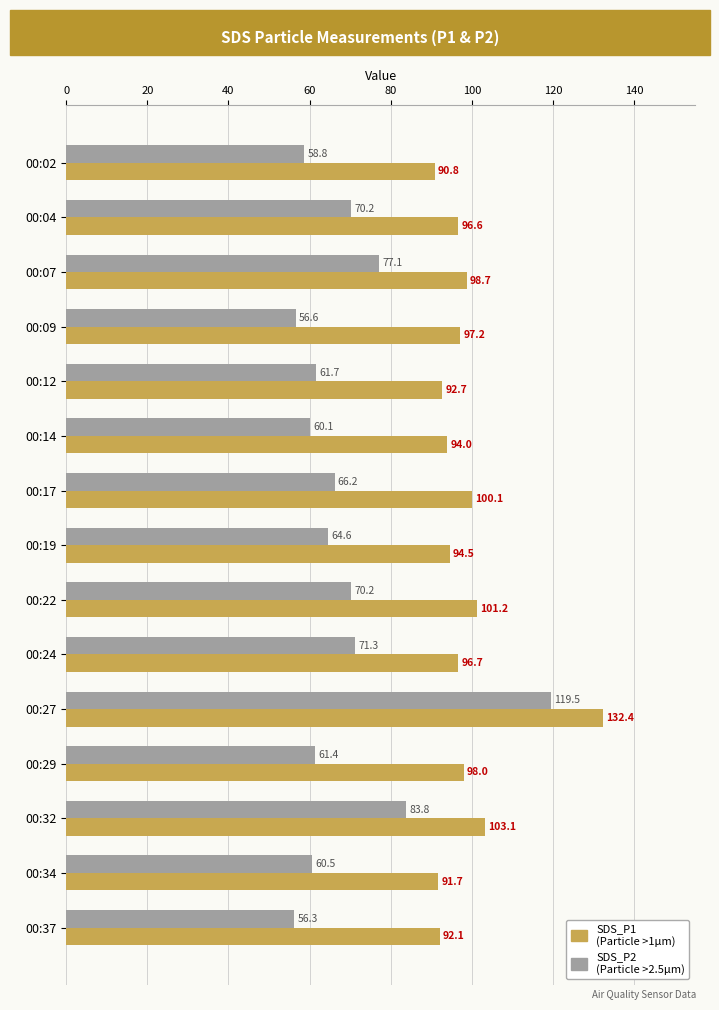

At which category is the sum across all series the highest?

00:27